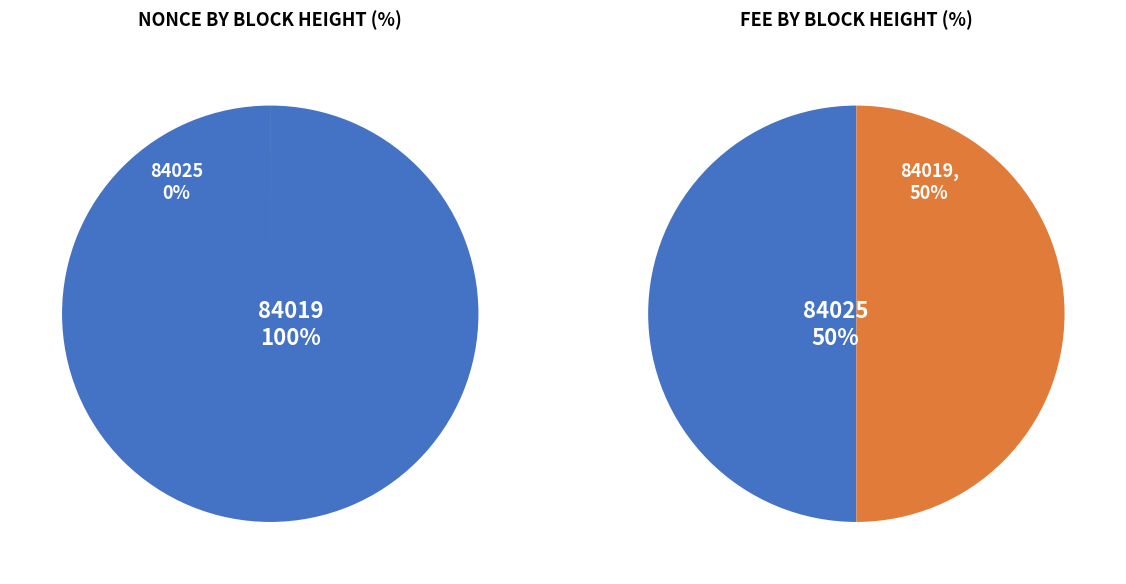

To the nearest percent, what is the combined percentage of 84019 and 84025?

100%